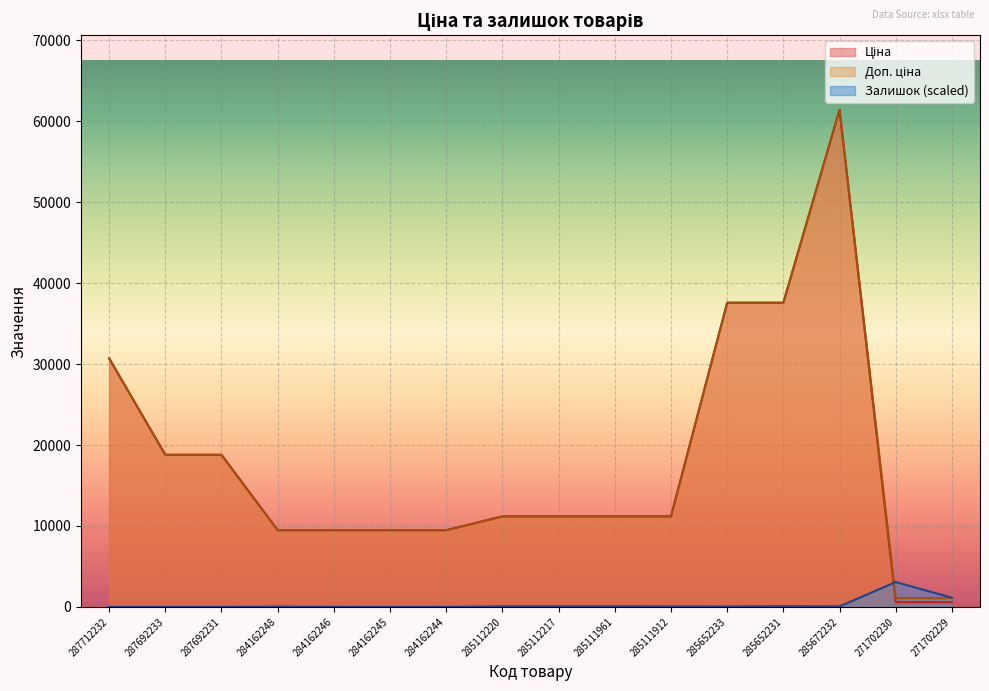

Which has a higher value, 284162246 or 285111912?

285111912